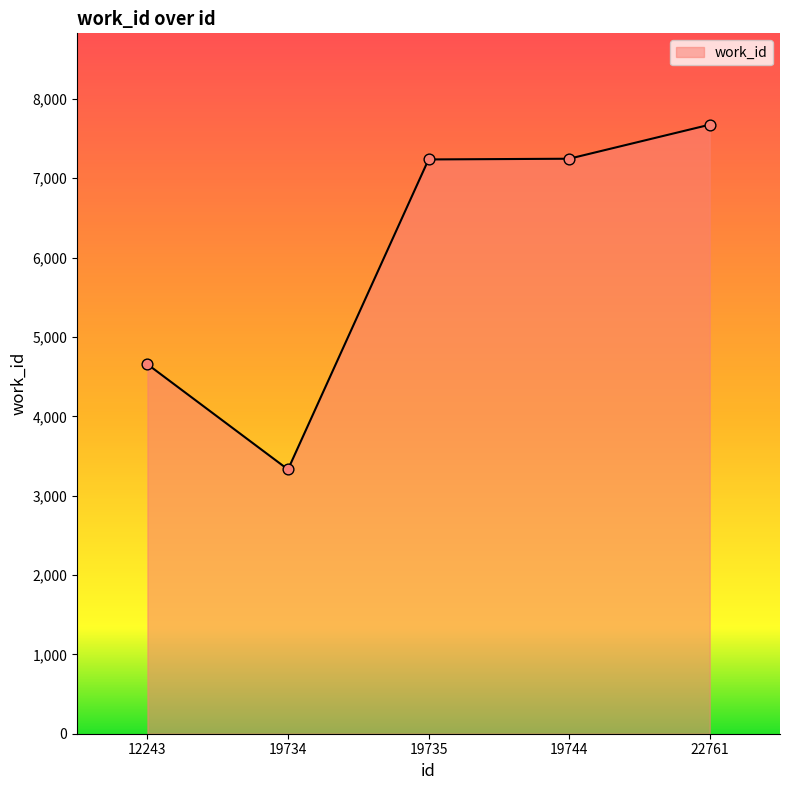

Which has a higher value, 19734 or 19735?

19735